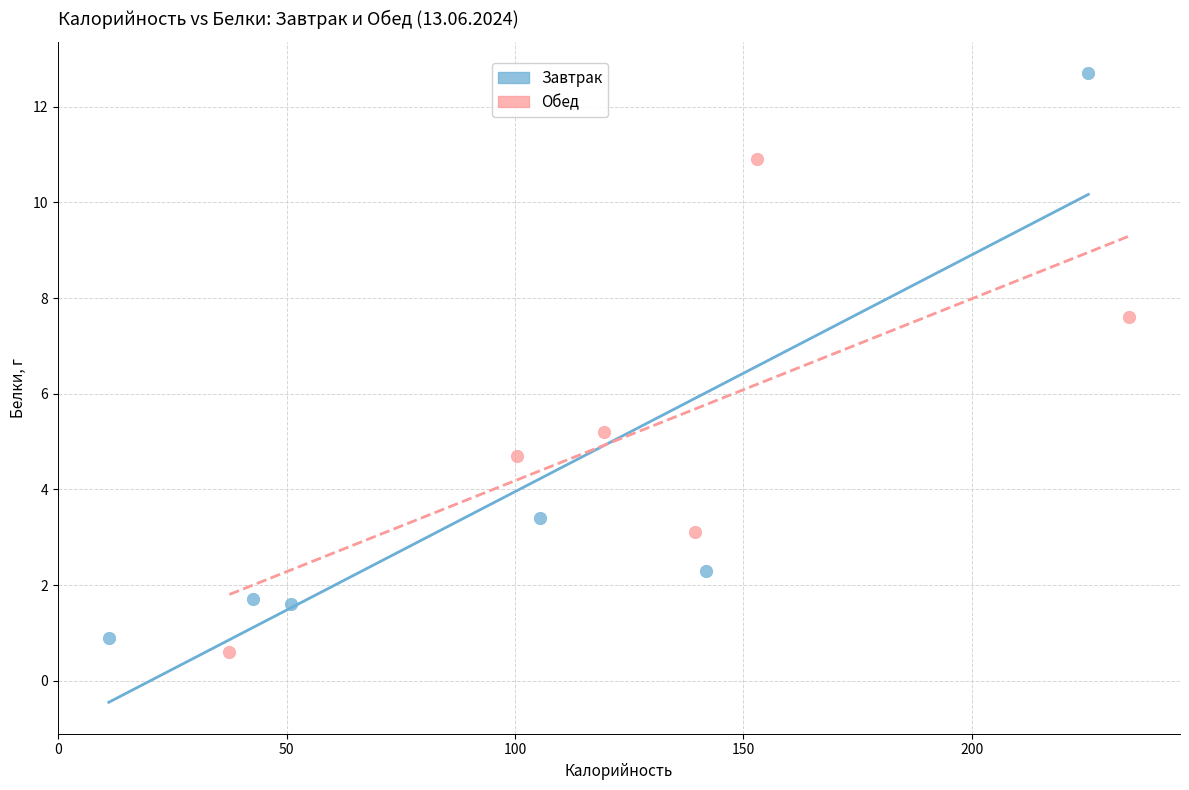

Which series has the widest spread of Y values?

Завтрак